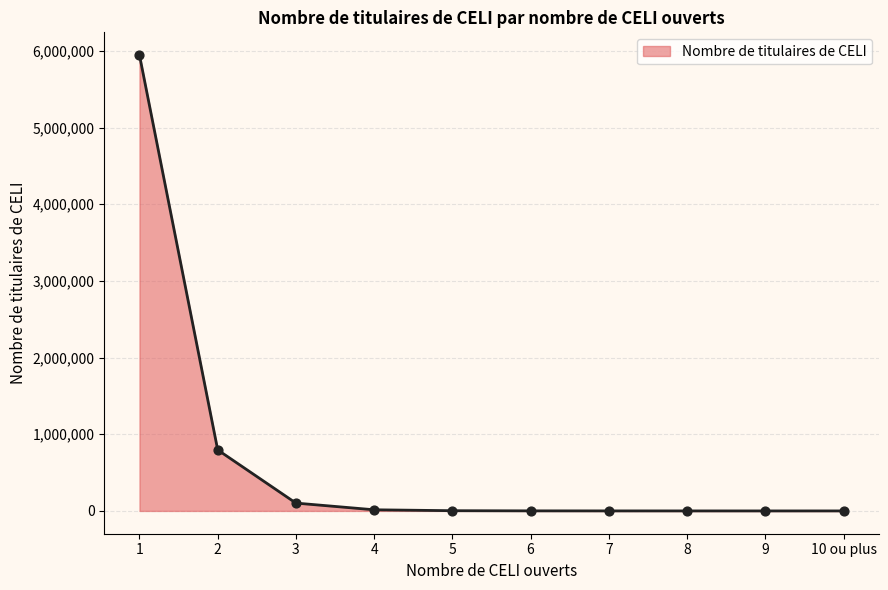

Approximately how many times larger is the value at 1 compared to 2?

7.5